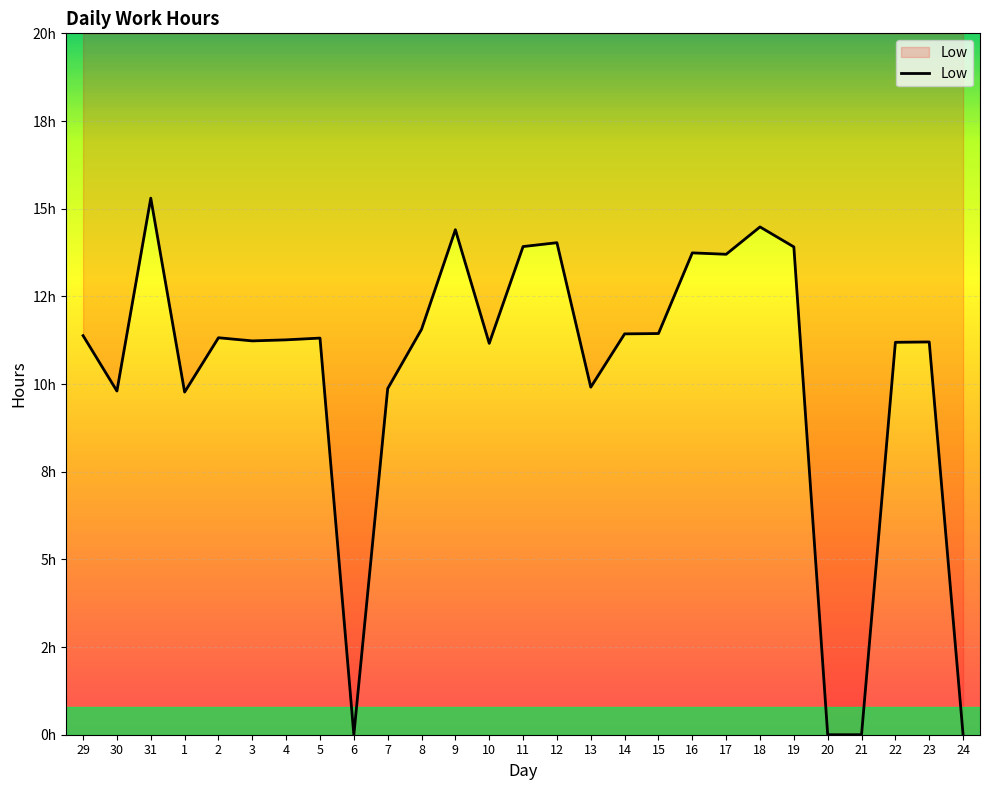

The value at 6 is 0.0. True or false?

True